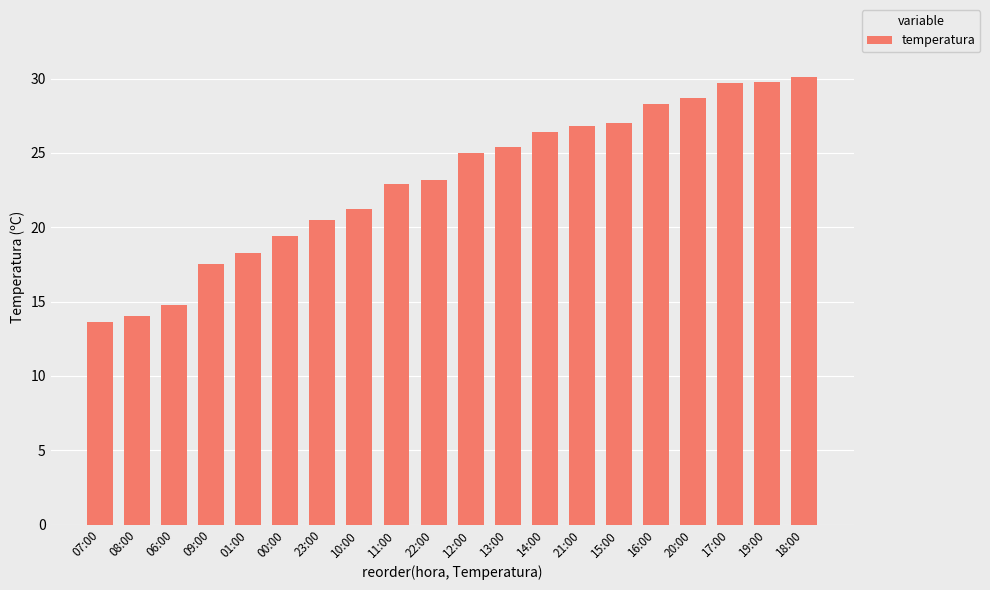

Which label corresponds to the largest value in the chart?

18:00